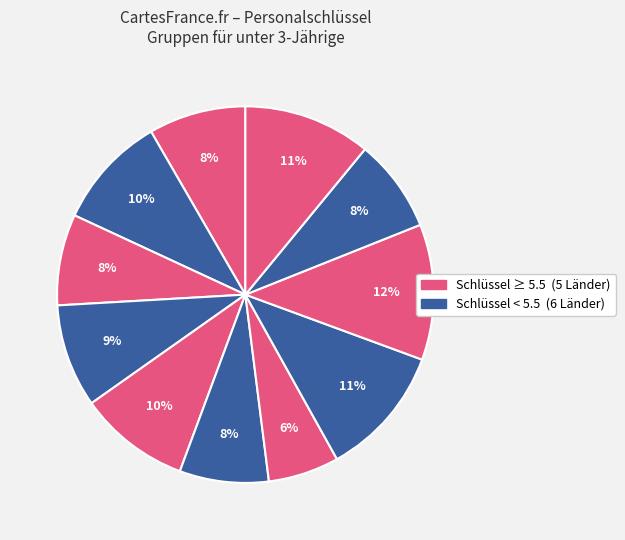

Does any single category account for the majority?

No